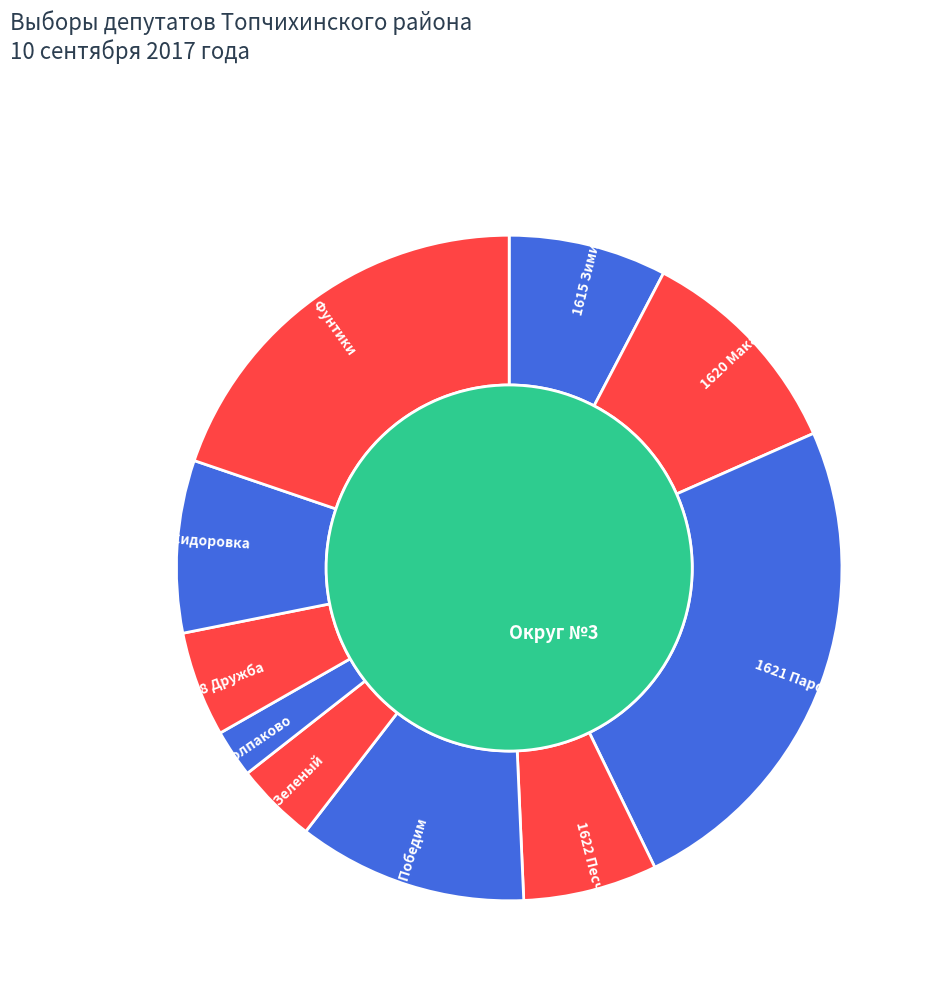

Which slice is the smallest?

1627 Колпаково